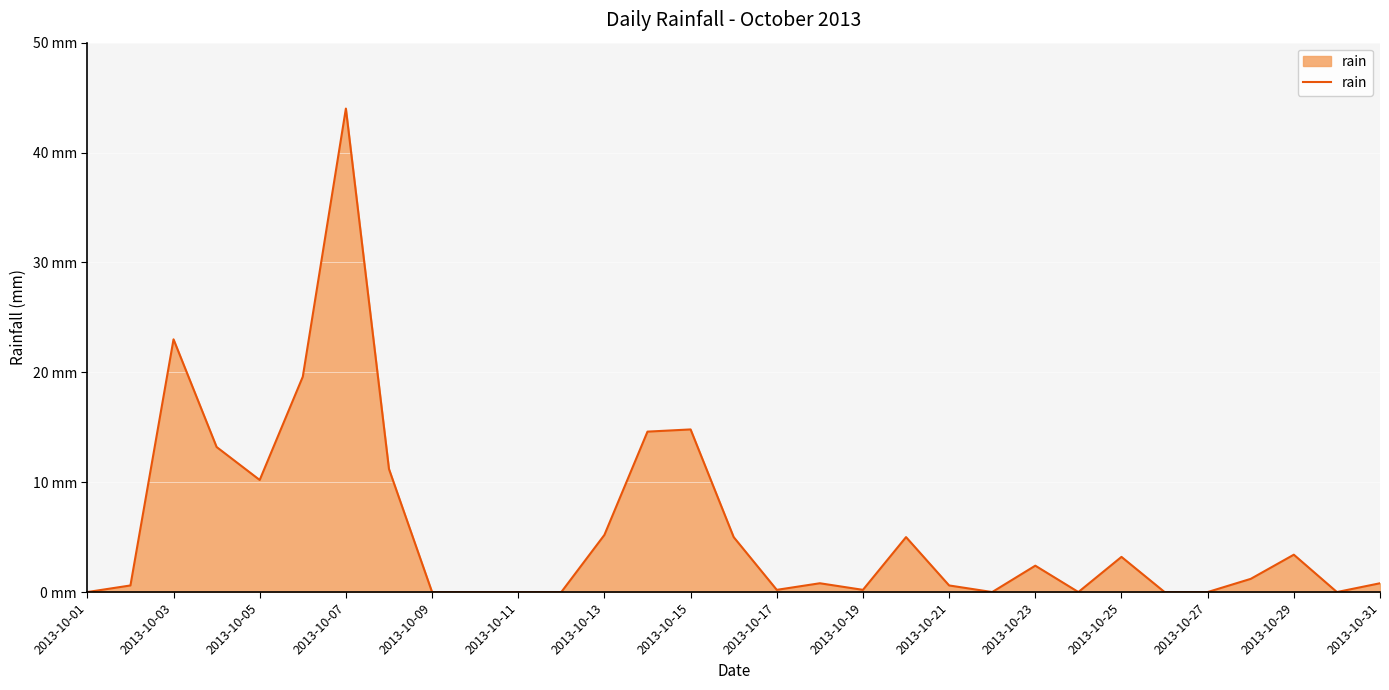

Is this an area chart (filled region under the line)?

Yes